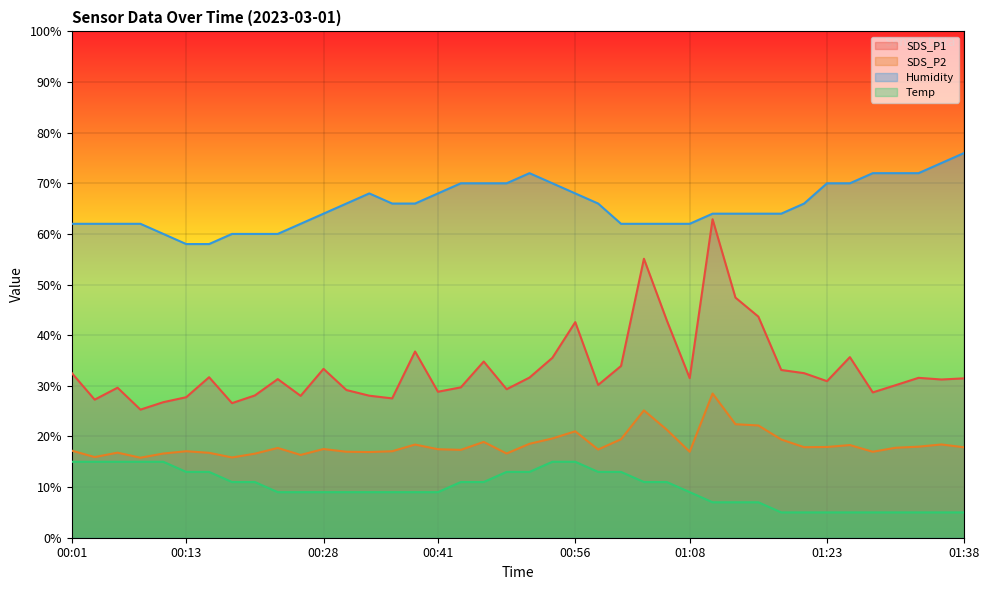

Reading left to right, extract all data points from this chart.

SDS_P1: 00:01=32.5	00:03=27.3	00:06=29.6	00:08=25.3	00:11=26.8	00:13=27.8	00:16=31.7	00:18=26.6	00:21=28.1	00:23=31.3	00:26=28.0	00:28=33.4	00:31=29.2	00:33=28.1	00:36=27.5	00:38=36.8	00:41=28.8	00:43=29.7	00:46=34.8	00:48=29.3	00:51=31.6	00:53=35.5	00:56=42.6	00:58=30.2	01:01=33.9	01:03=55.1	01:06=42.9	01:08=31.5	01:11=62.9	01:13=47.4	01:16=43.7	01:18=33.1	01:21=32.5	01:23=30.9	01:26=35.7	01:28=28.7	01:31=30.1	01:33=31.6	01:36=31.2	01:38=31.5
SDS_P2: 00:01=17.2	00:03=15.9	00:06=16.8	00:08=15.8	00:11=16.6	00:13=17.1	00:16=16.8	00:18=15.8	00:21=16.6	00:23=17.7	00:26=16.4	00:28=17.5	00:31=17.0	00:33=16.9	00:36=17.1	00:38=18.4	00:41=17.5	00:43=17.4	00:46=18.9	00:48=16.6	00:51=18.6	00:53=19.6	00:56=21.0	00:58=17.4	01:01=19.4	01:03=25.1	01:06=21.3	01:08=17.0	01:11=28.5	01:13=22.4	01:16=22.2	01:18=19.4	01:21=17.9	01:23=17.9	01:26=18.3	01:28=17.0	01:31=17.8	01:33=18.0	01:36=18.4	01:38=17.9
Humidity: 00:01=62.0	00:03=62.0	00:06=62.0	00:08=62.0	00:11=60.0	00:13=58.0	00:16=58.0	00:18=60.0	00:21=60.0	00:23=60.0	00:26=62.0	00:28=64.0	00:31=66.0	00:33=68.0	00:36=66.0	00:38=66.0	00:41=68.0	00:43=70.0	00:46=70.0	00:48=70.0	00:51=72.0	00:53=70.0	00:56=68.0	00:58=66.0	01:01=62.0	01:03=62.0	01:06=62.0	01:08=62.0	01:11=64.0	01:13=64.0	01:16=64.0	01:18=64.0	01:21=66.0	01:23=70.0	01:26=70.0	01:28=72.0	01:31=72.0	01:33=72.0	01:36=74.0	01:38=76.0
Temp: 00:01=15.0	00:03=15.0	00:06=15.0	00:08=15.0	00:11=15.0	00:13=13.0	00:16=13.0	00:18=11.0	00:21=11.0	00:23=9.0	00:26=9.0	00:28=9.0	00:31=9.0	00:33=9.0	00:36=9.0	00:38=9.0	00:41=9.0	00:43=11.0	00:46=11.0	00:48=13.0	00:51=13.0	00:53=15.0	00:56=15.0	00:58=13.0	01:01=13.0	01:03=11.0	01:06=11.0	01:08=9.0	01:11=7.0	01:13=7.0	01:16=7.0	01:18=5.0	01:21=5.0	01:23=5.0	01:26=5.0	01:28=5.0	01:31=5.0	01:33=5.0	01:36=5.0	01:38=5.0